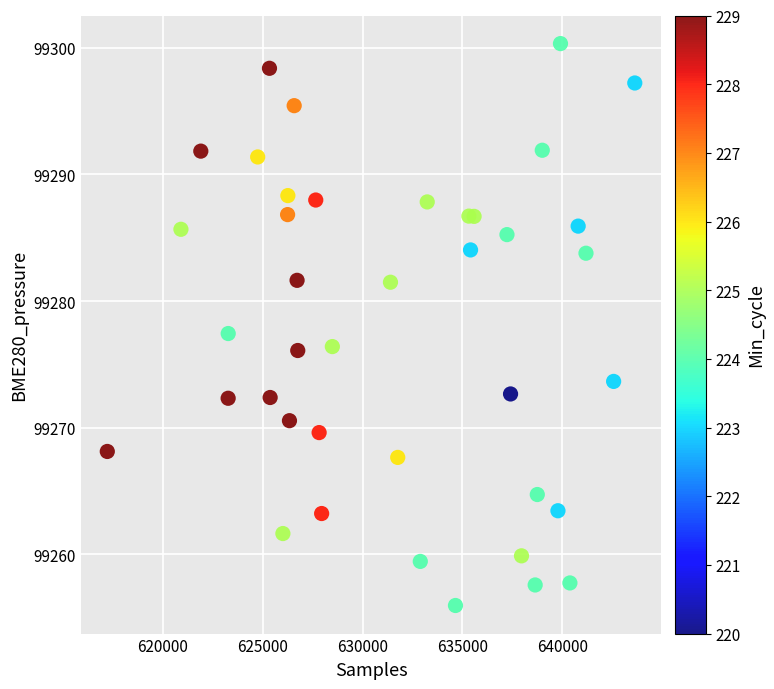

What Y value in the scatter plot is closest to 99278?

99277.4